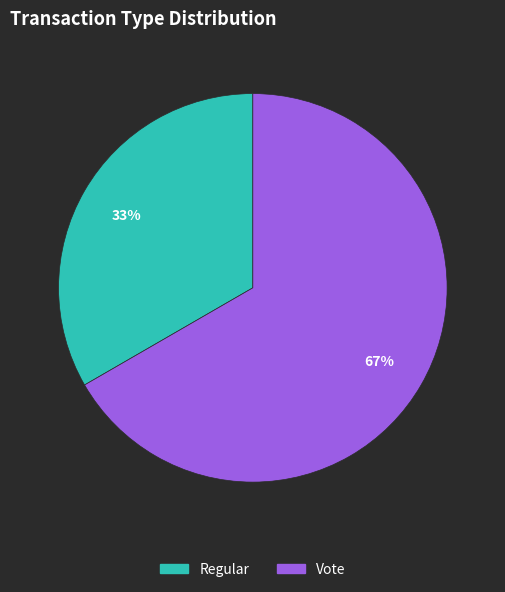

True or false: Regular accounts for 7% of the total.

False